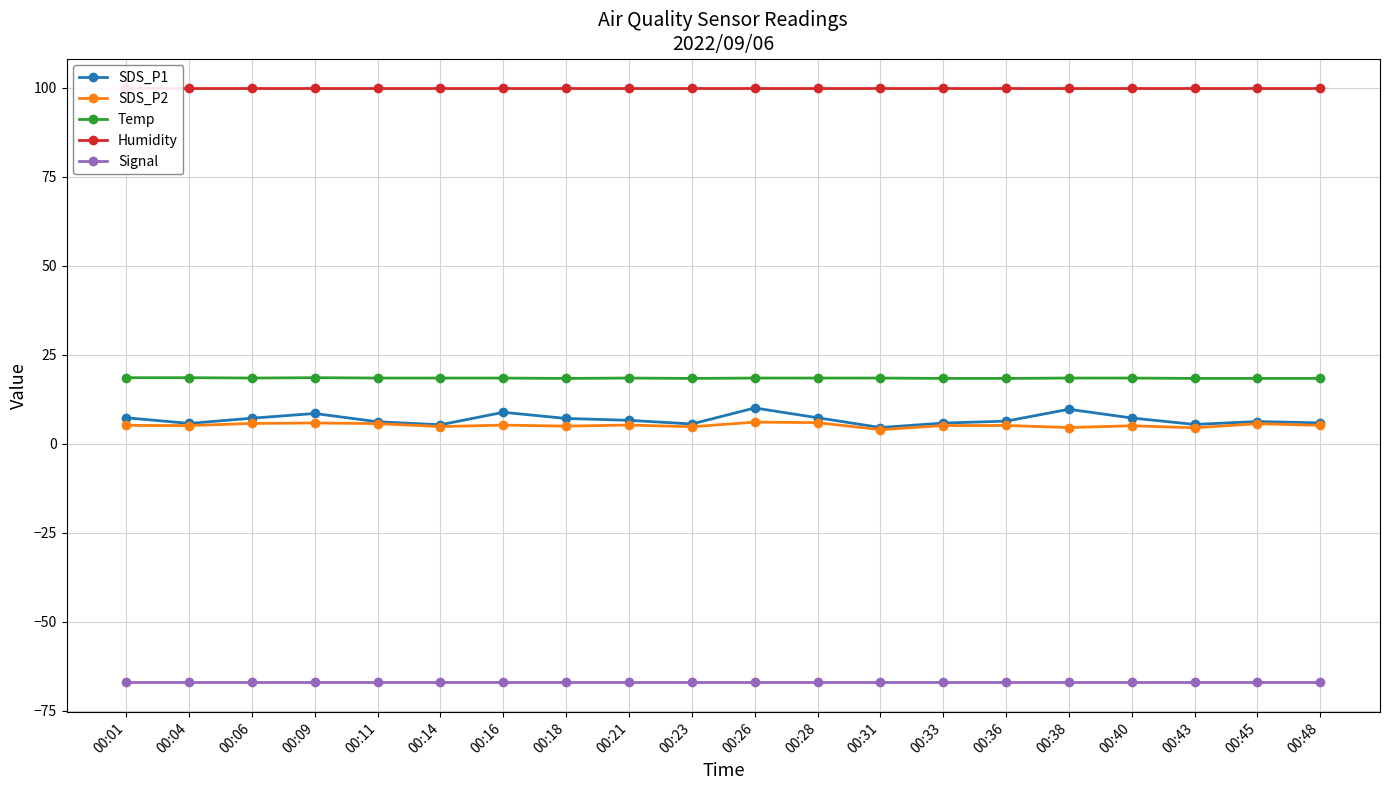

What is the difference between the highest and lowest values at 00:23?

166.9